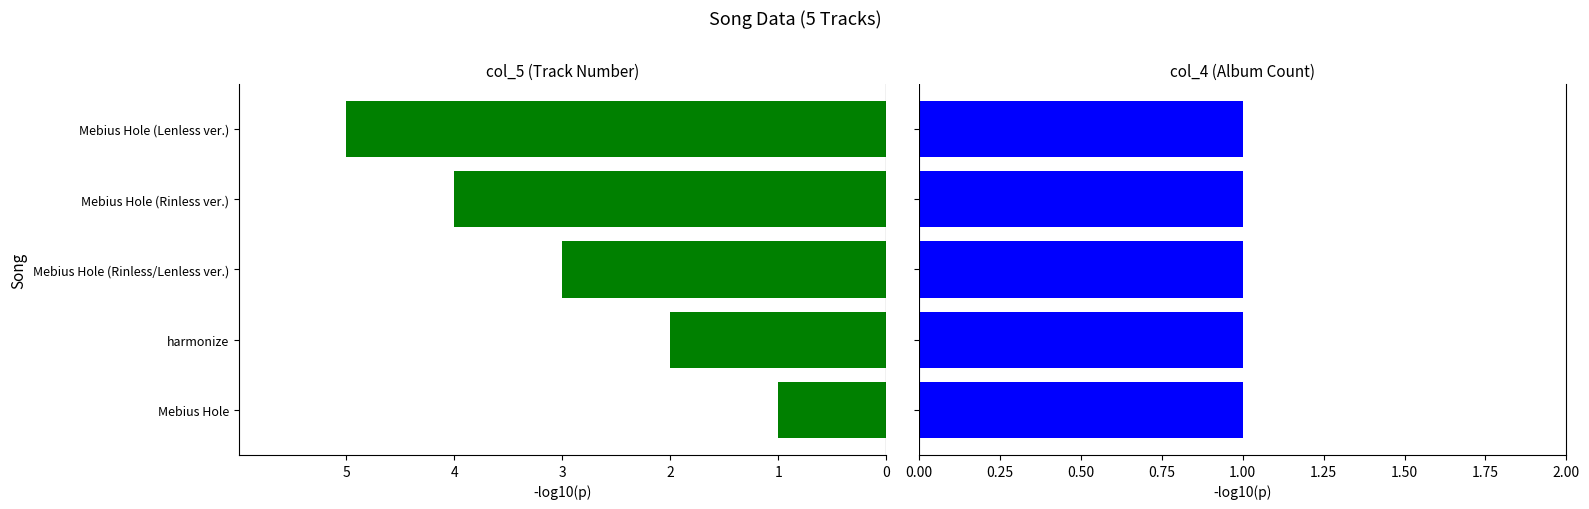

Does the chart contain any negative values?

Yes